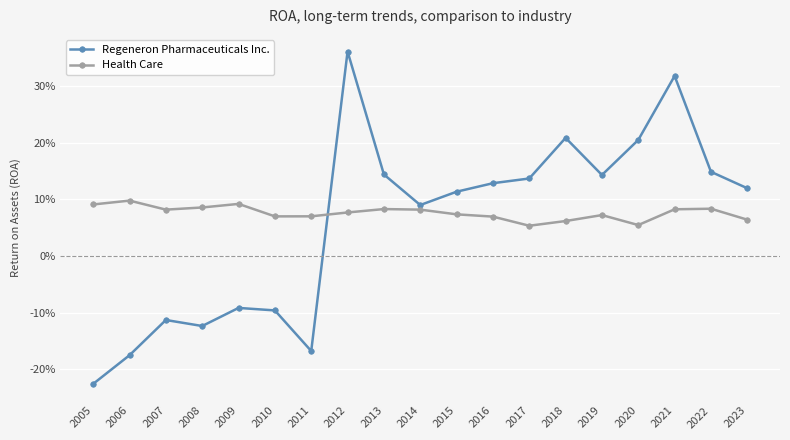

Is this an area chart (filled region under the line)?

No